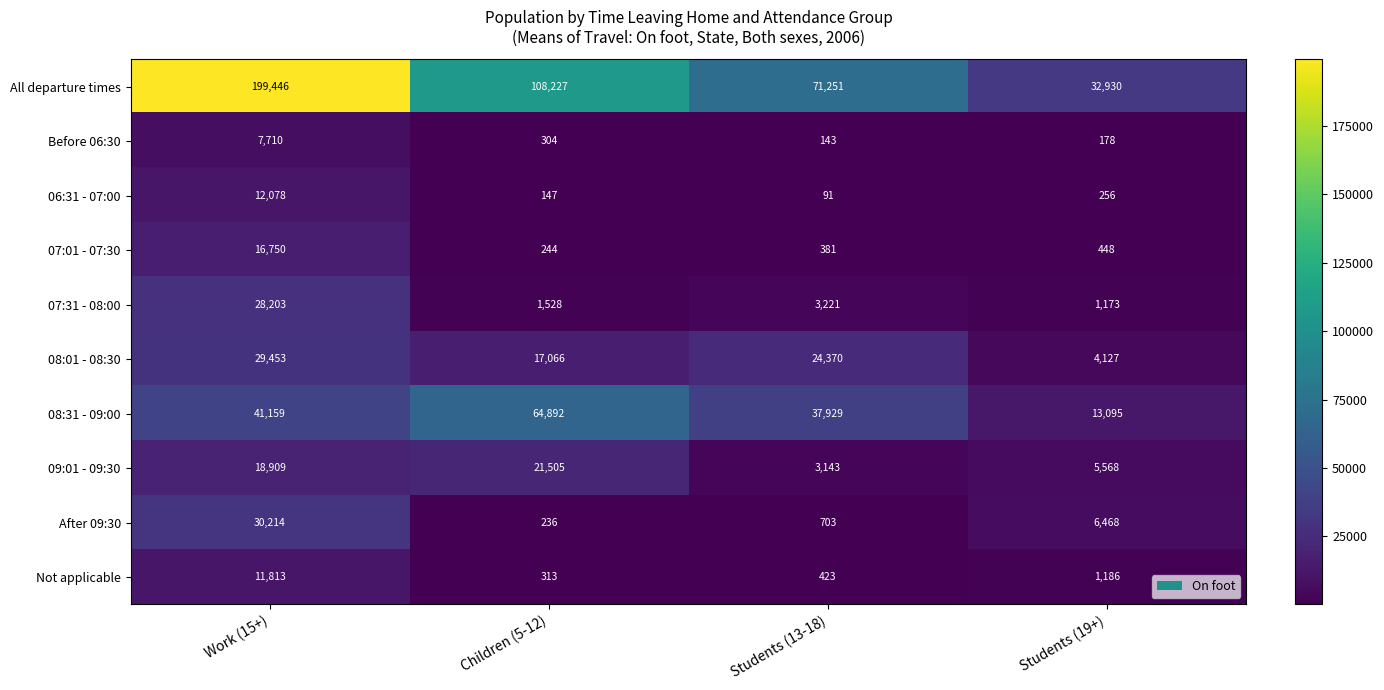

What is the lowest value of the 07:01 - 07:30 series?

244